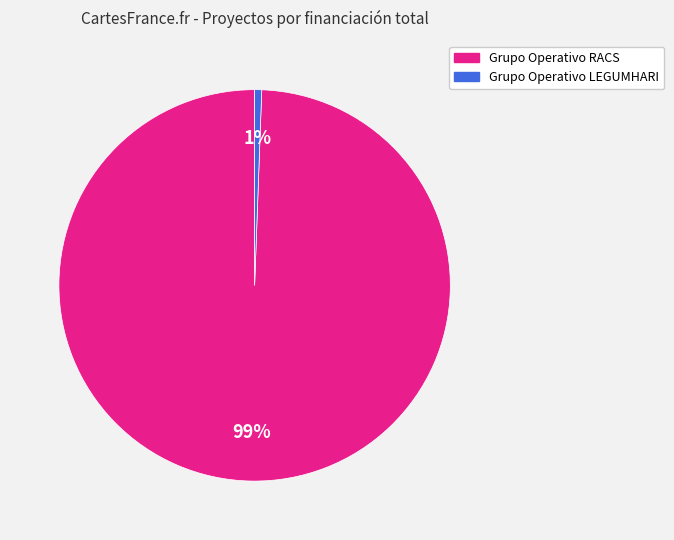

Count the number of slices in the pie.

2